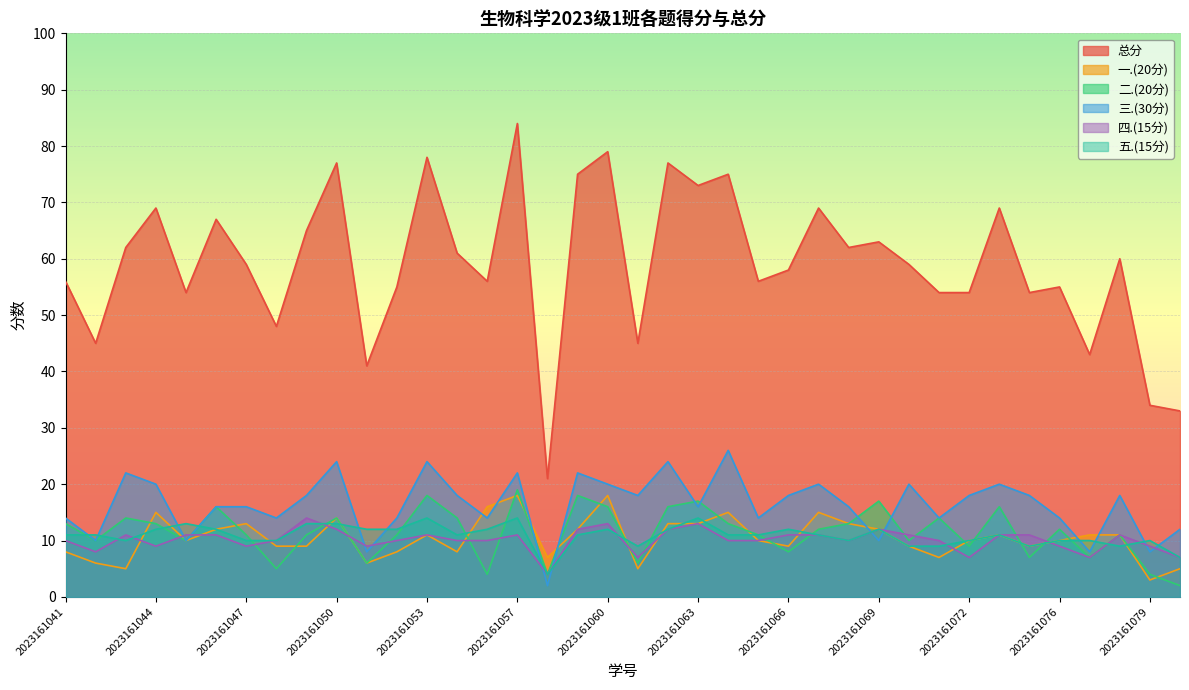

True or false: 总分 and 一.(20分) cross at least once.

False